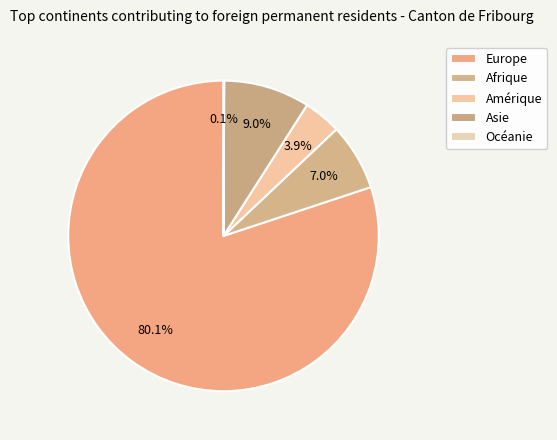

What is the change in value from Amérique to Asie?

+206